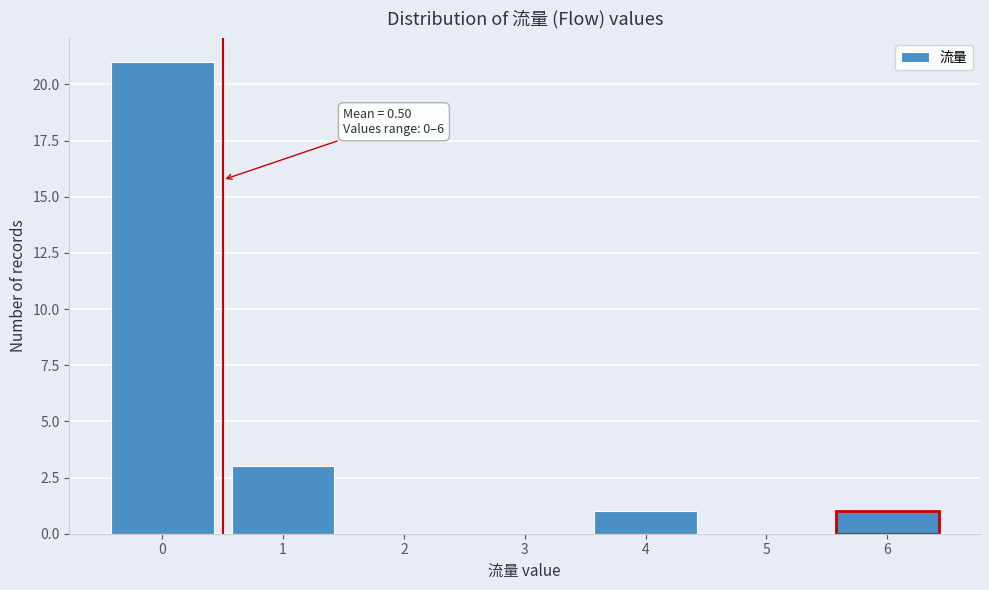

Reading right to left, extract all data points from this chart.

6=1	5=0	4=1	3=0	2=0	1=3	0=21